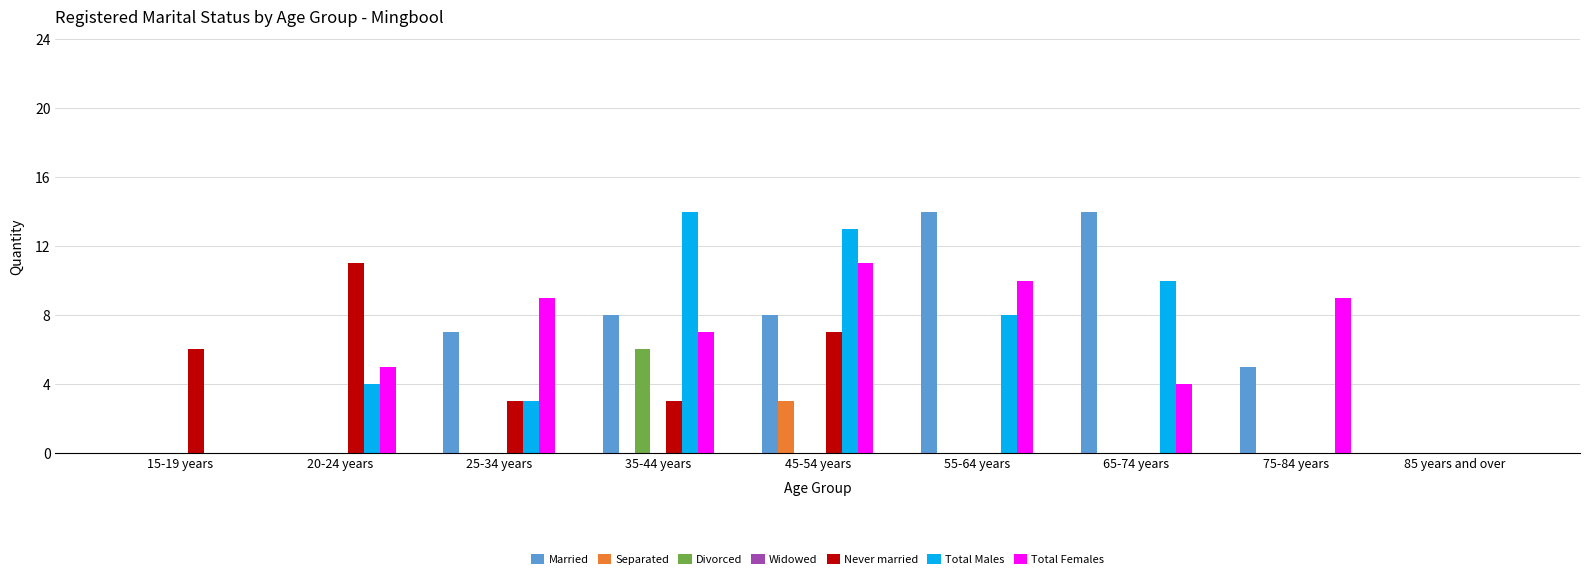

Reading left to right, what are all the values shown in this chart?

Married: 0	0	7	8	8	14	14	5	0
Separated: 0	0	0	0	3	0	0	0	0
Divorced: 0	0	0	6	0	0	0	0	0
Never married: 6	11	3	3	7	0	0	0	0
Total Males: 0	4	3	14	13	8	10	0	0
Total Females: 0	5	9	7	11	10	4	9	0